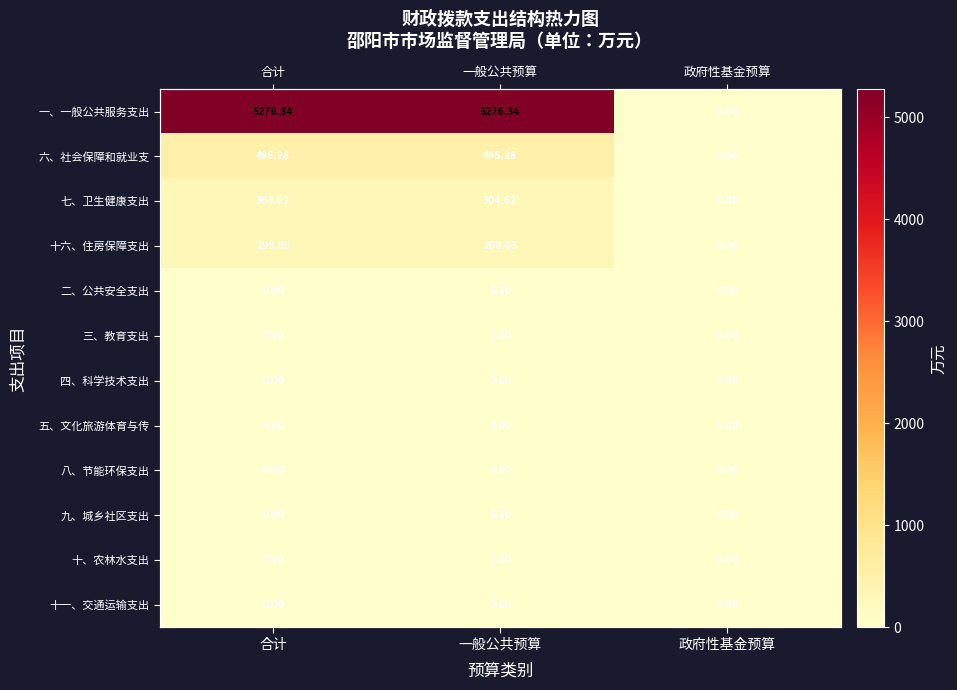

Between 政府性基金预算 and 一般公共预算, which is larger?

一般公共预算